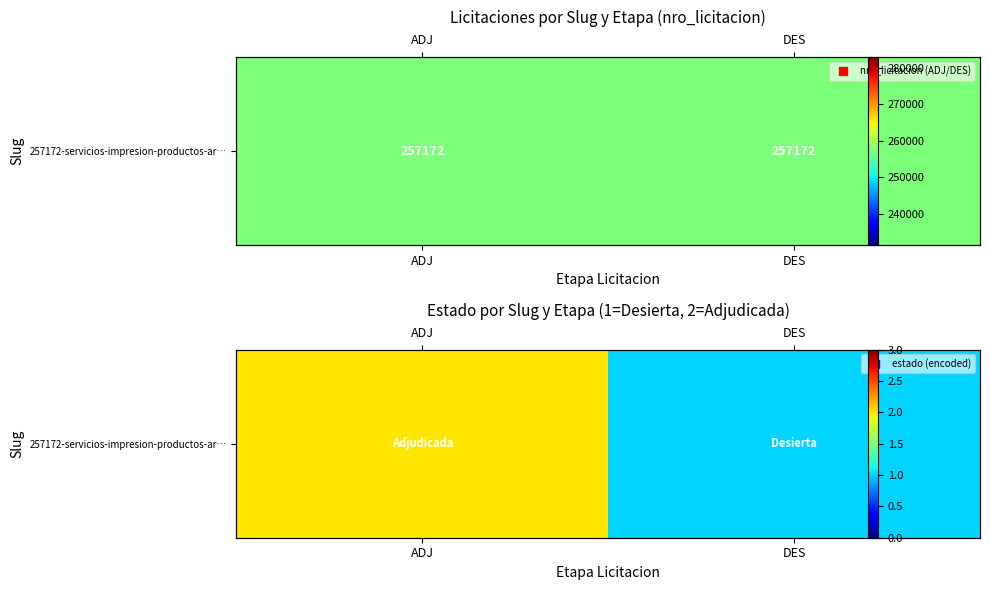

Reading left to right, transcribe all the data shown in this chart.

2	1